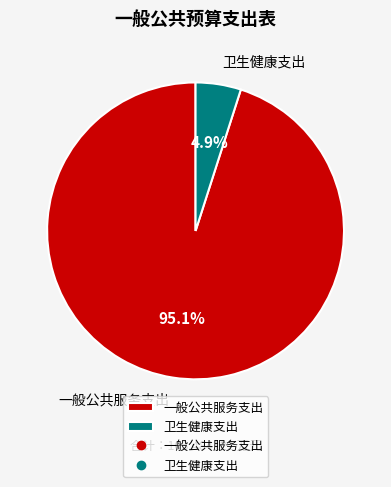

To the nearest percent, what is the combined percentage of 一般公共服务支出 and 卫生健康支出?

100%